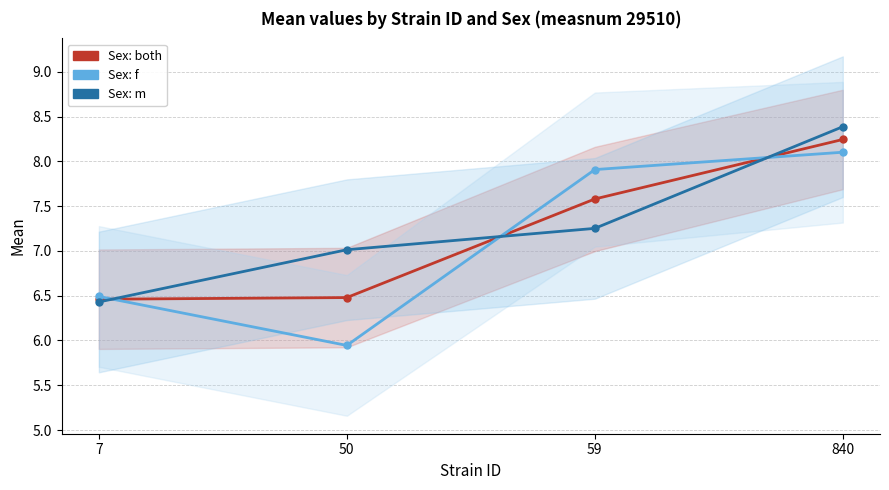

What are all the series names shown in the legend?

Sex: both, Sex: f, Sex: m